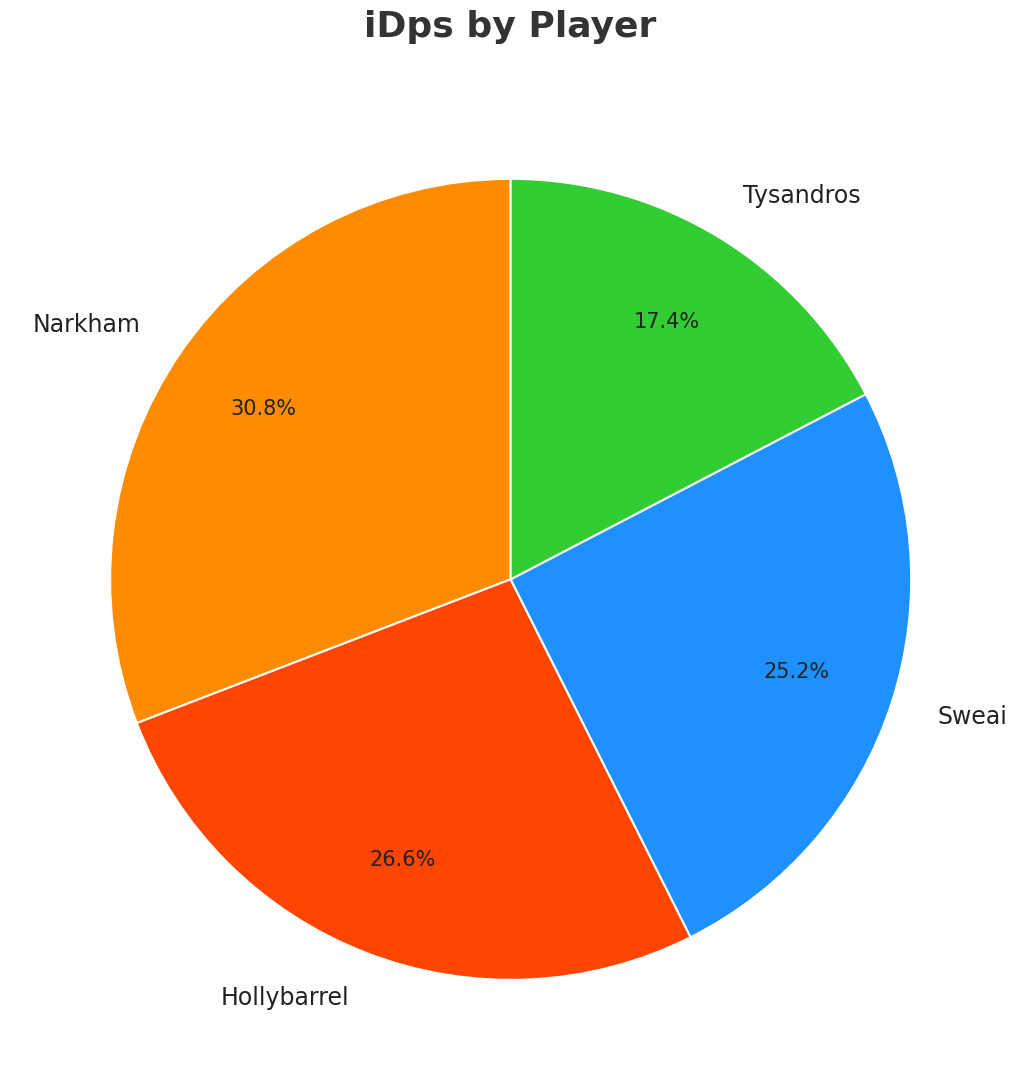

To the nearest percent, what is the difference between the largest and smallest slice percentages?

13%